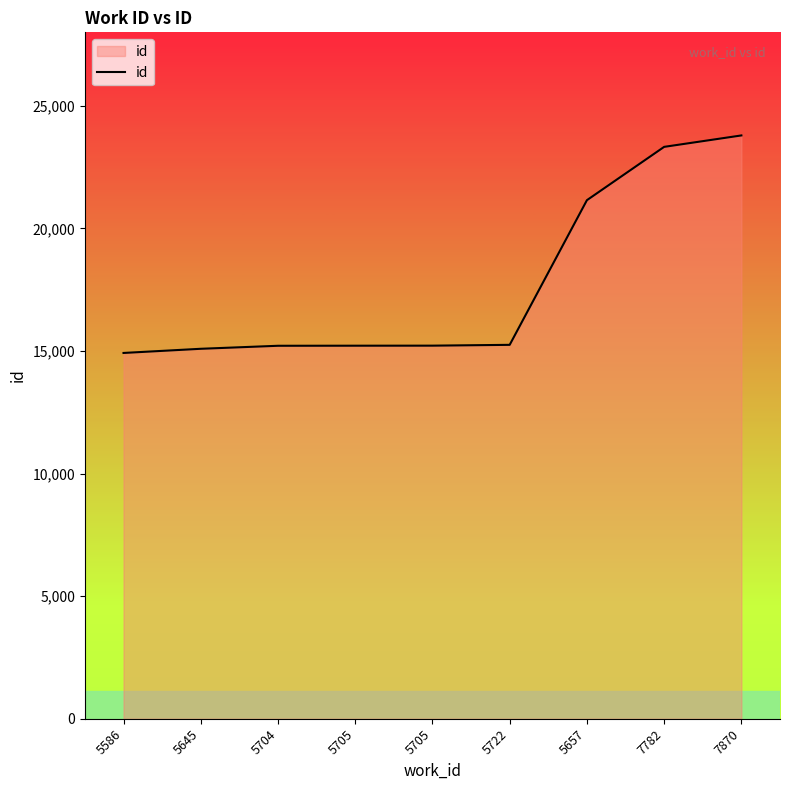

True or false: the data shows 15252 at 5722.

True